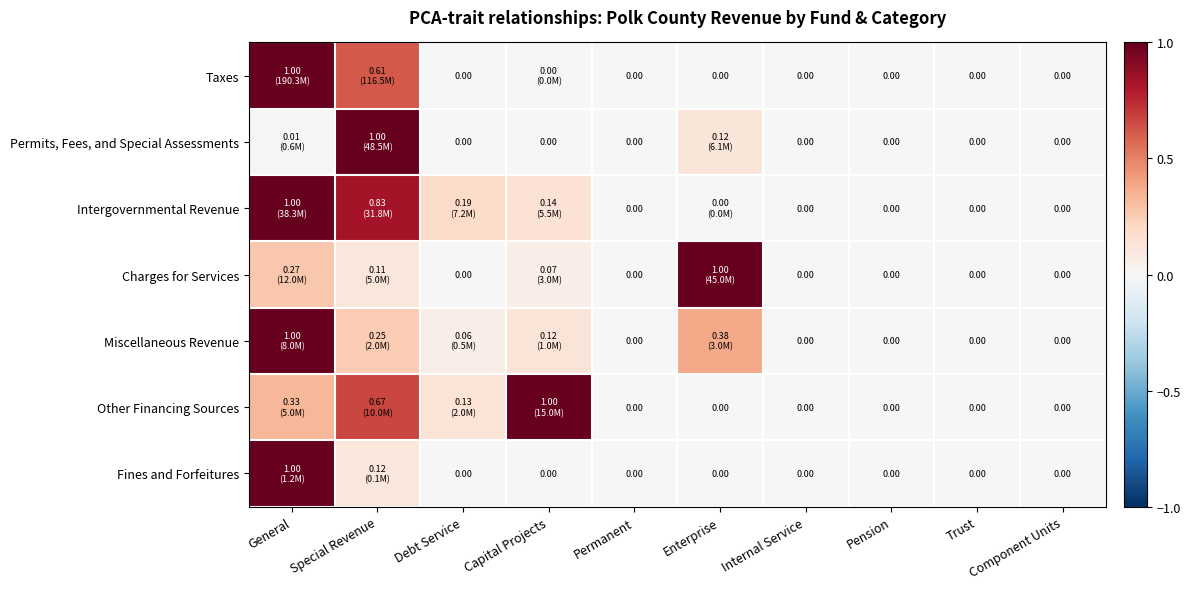

What is the maximum value shown in the chart?

1.0